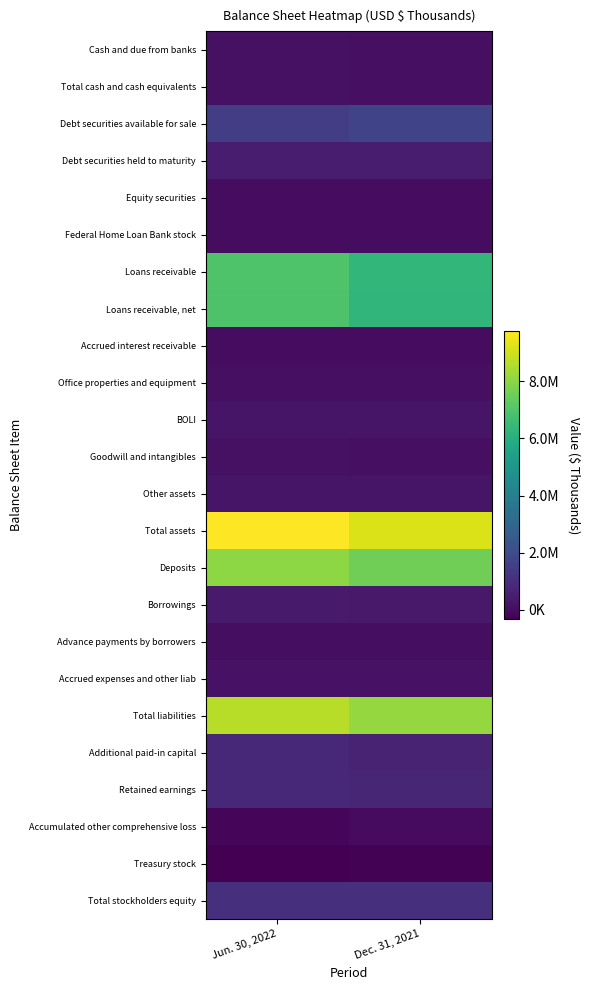

At which category does the chart reach its minimum across all series?

Jun. 30, 2022